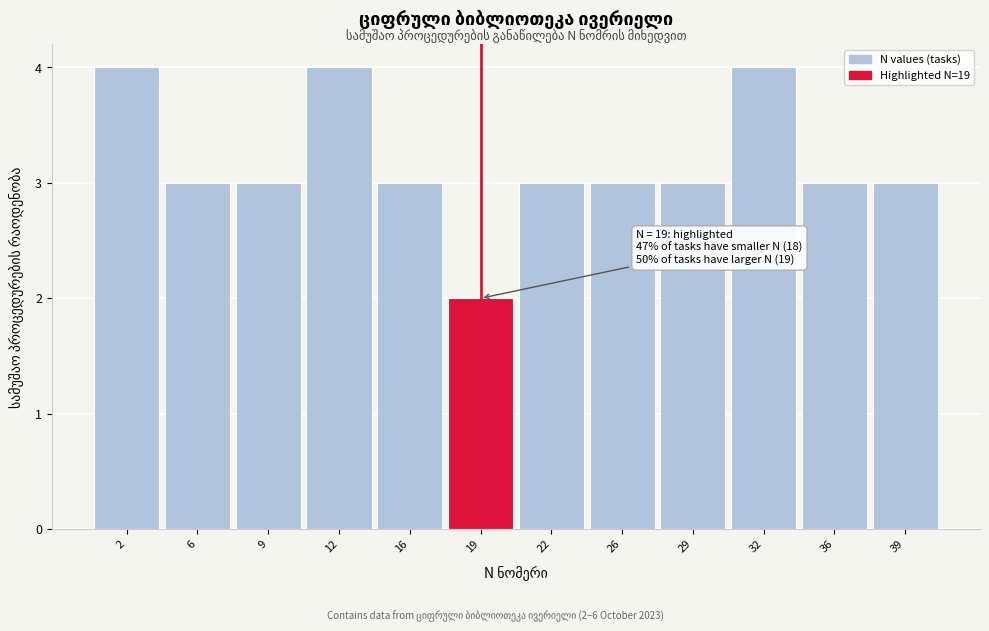

Reading left to right, extract all data points from this chart.

4	3	3	4	3	2	3	3	3	4	3	3